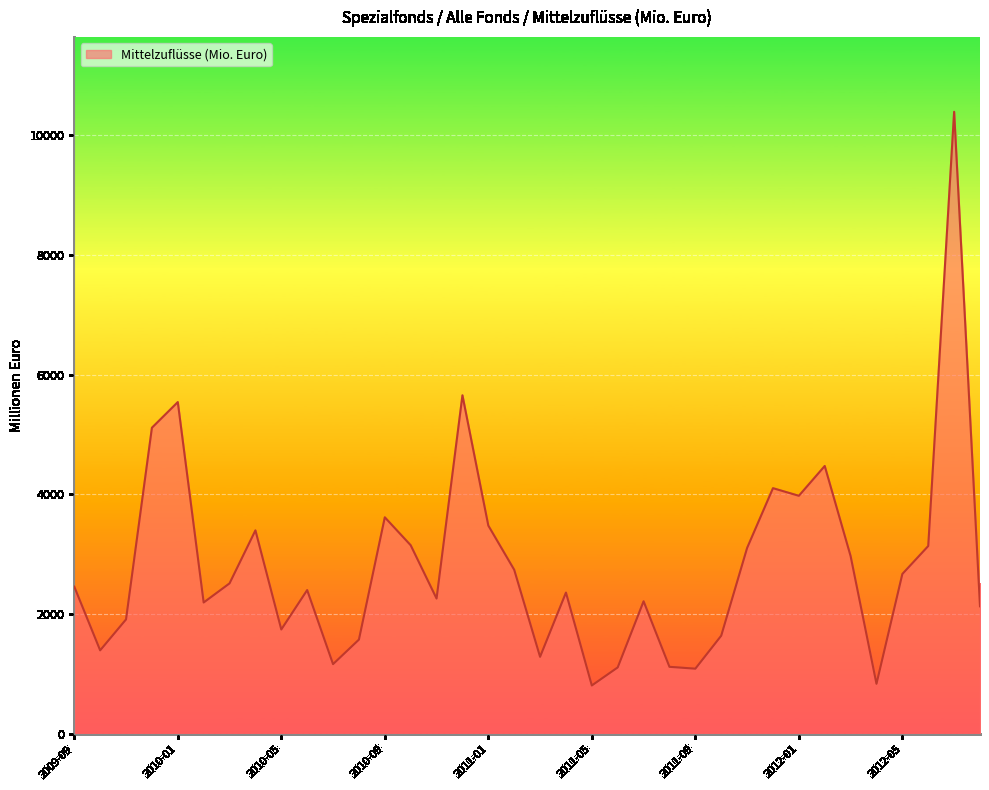

What is the greatest value displayed?

10382